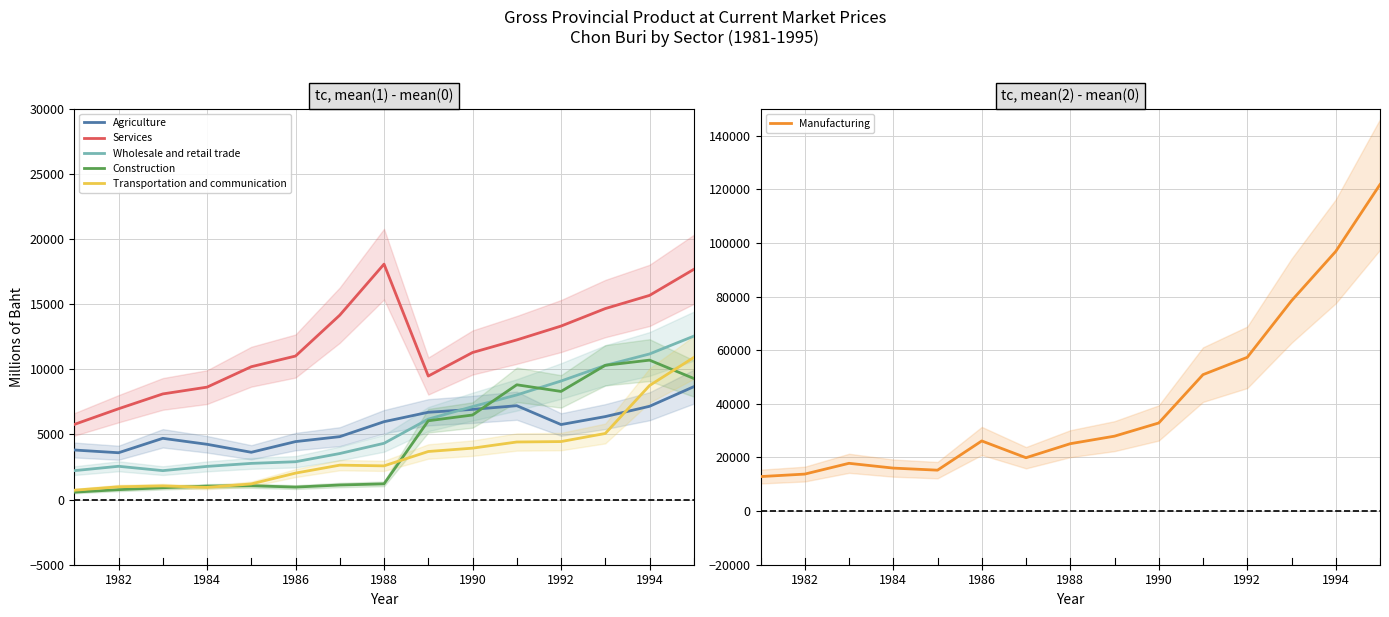

How many lines are shown in the chart?

6